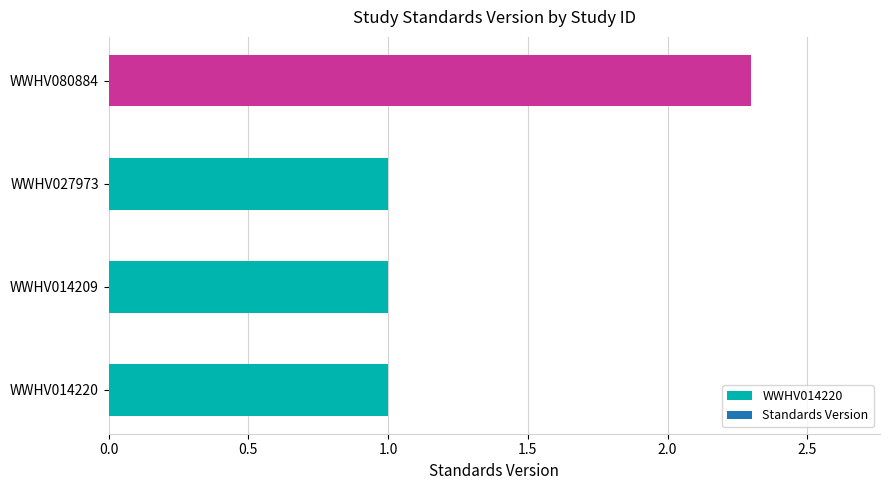

What is the smallest value displayed?

1.0